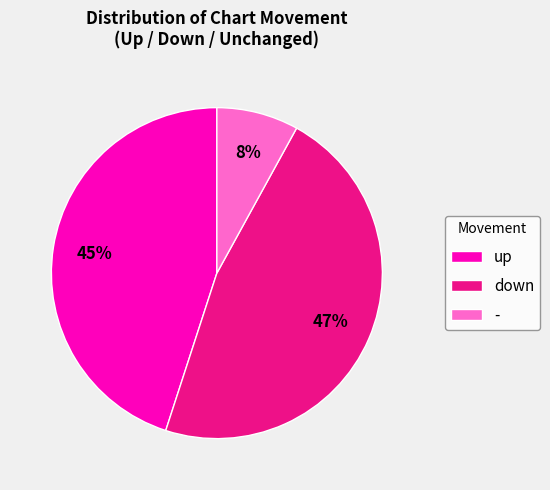

Count the number of slices in the pie.

3